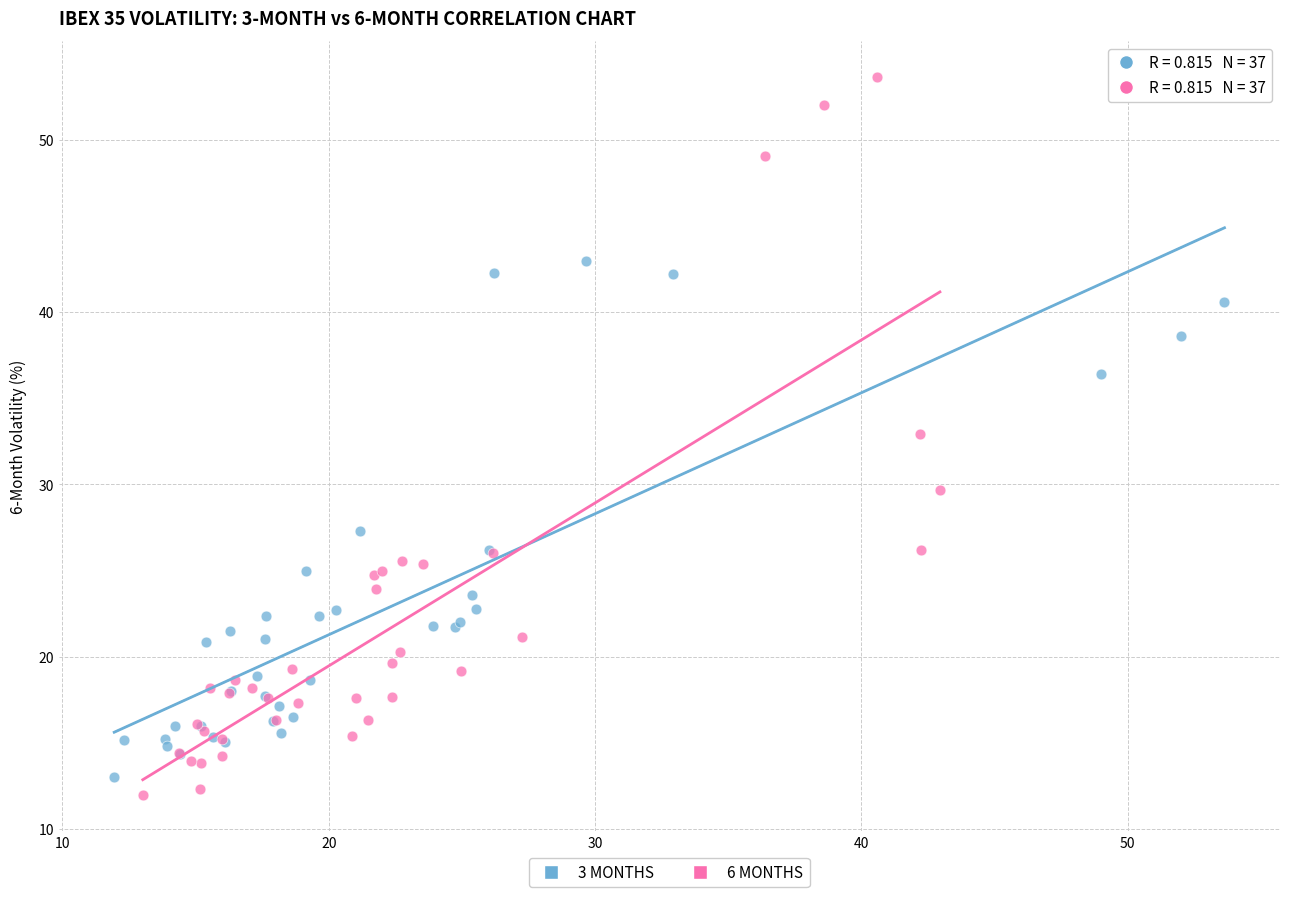

Which series contains the lowest Y value?

6 MONTHS